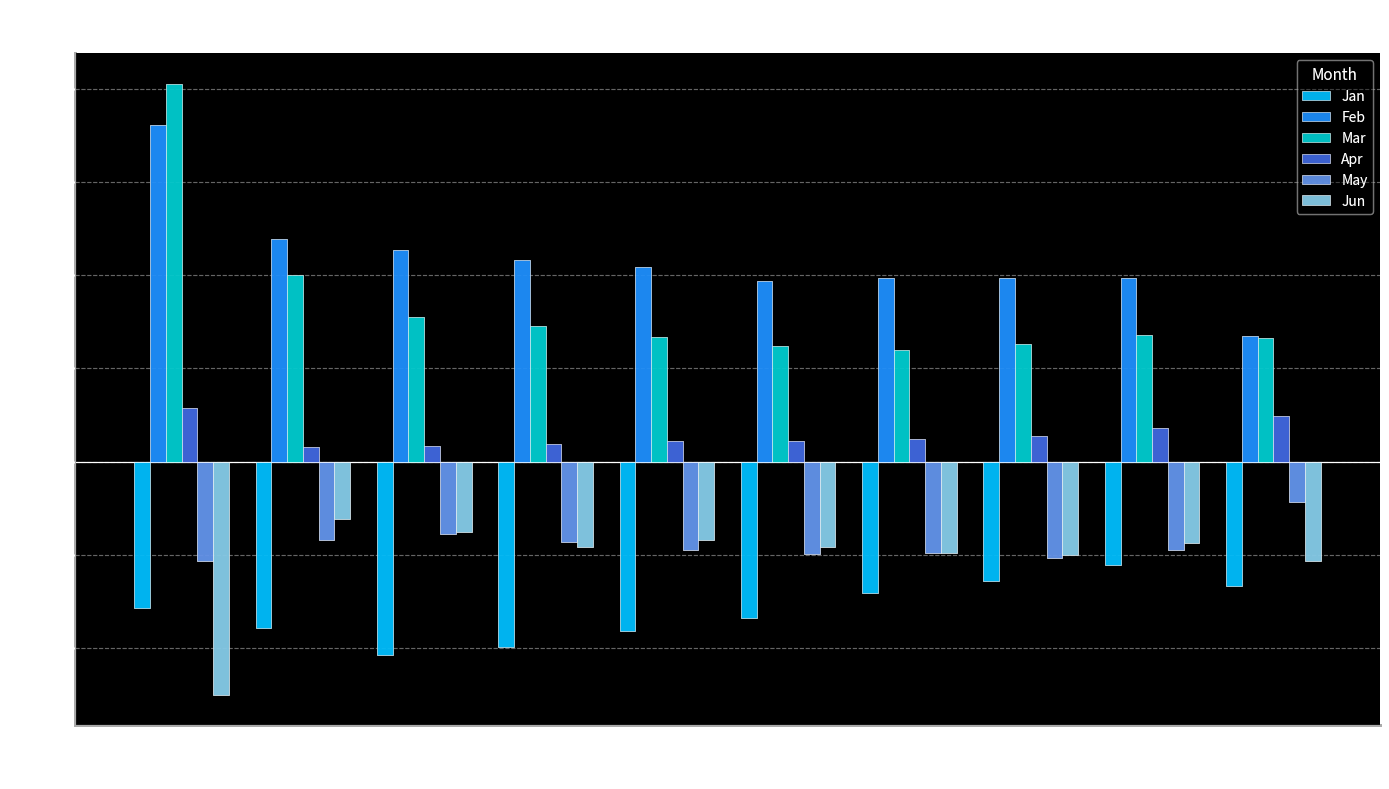

The value of Jun at pct35 is -0.5. True or false?

True